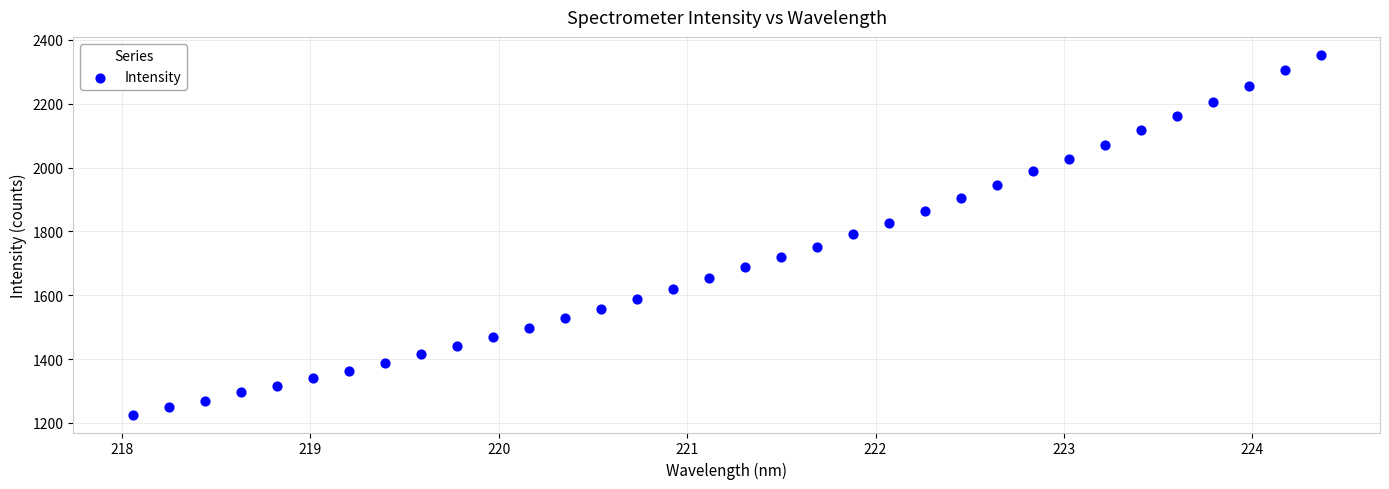

What is the range of X values (max minus min)?

6.3